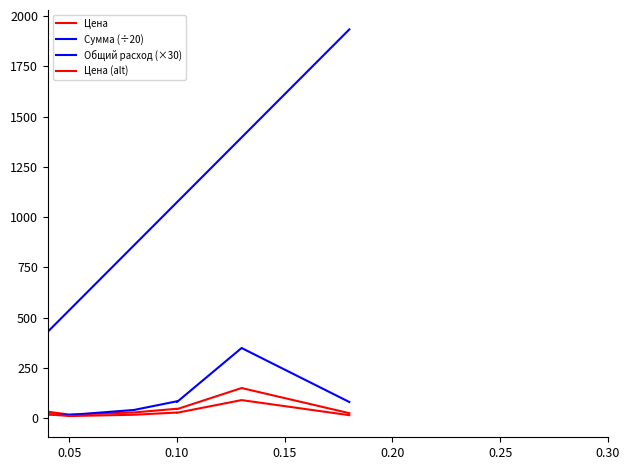

Does the chart display data point markers on the line(s)?

No